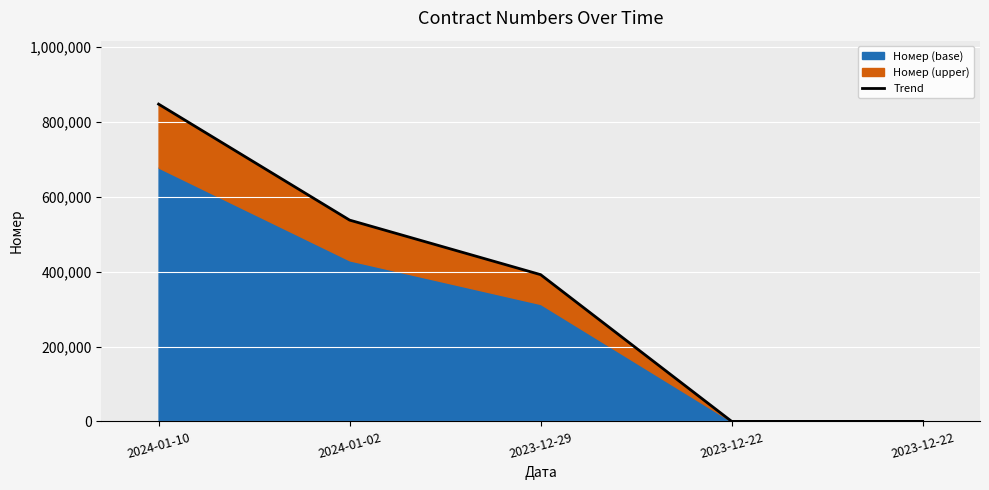

Rank the categories by value from highest to lowest.

2024-01-10, 2024-01-02, 2023-12-29, 2023-12-22, 2023-12-22